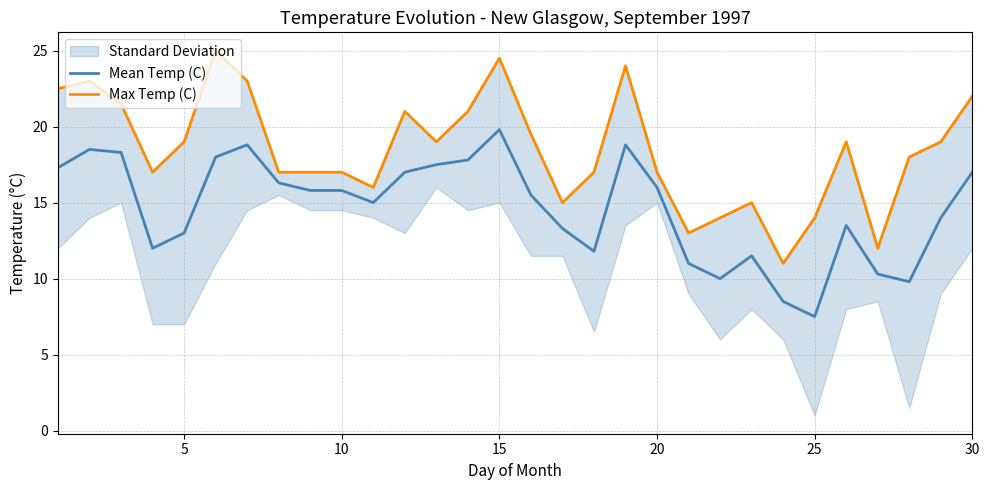

The Mean Temp (C) series shows 15.8 at 10. True or false?

True